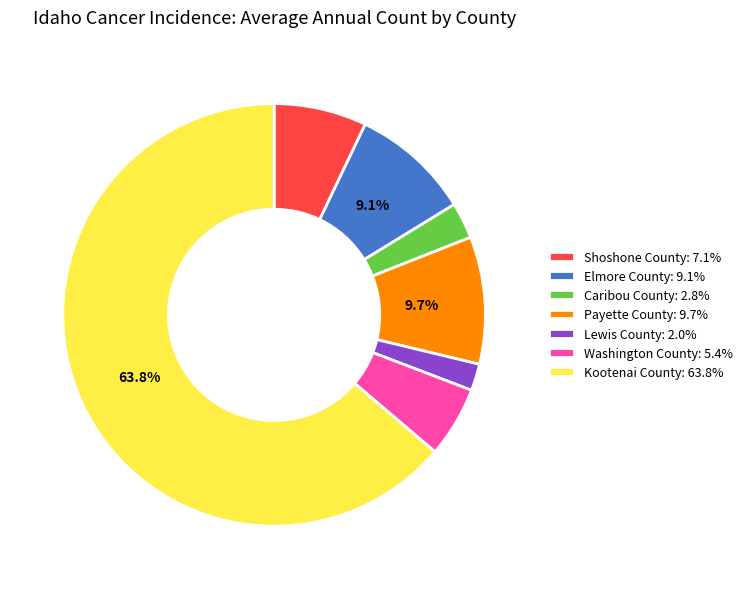

Approximately how many times larger is the value at Kootenai County compared to Shoshone County?

9.0